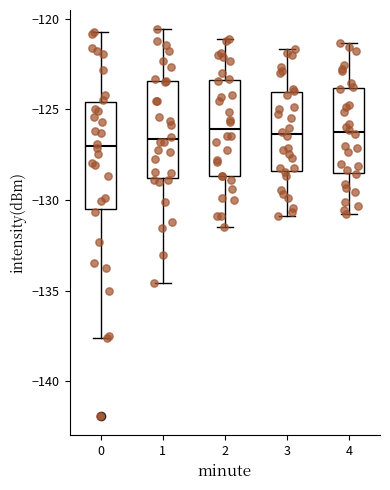

Reading left to right, transcribe this box plot: for each box, give where its median line is, the range the box spans, and where its two whiskers end, as read against the y-axis. The values are not printed on the chart, so give them approximately, as read against the axis.

0: median -127.0, box -130.5 to -124.5, whiskers -137.5 to -120.5
1: median -126.5, box -129.0 to -123.5, whiskers -134.5 to -120.5
2: median -126.0, box -128.5 to -123.5, whiskers -131.5 to -121.0
3: median -126.5, box -128.5 to -124.0, whiskers -131.0 to -121.5
4: median -126.0, box -128.5 to -124.0, whiskers -131.0 to -121.5